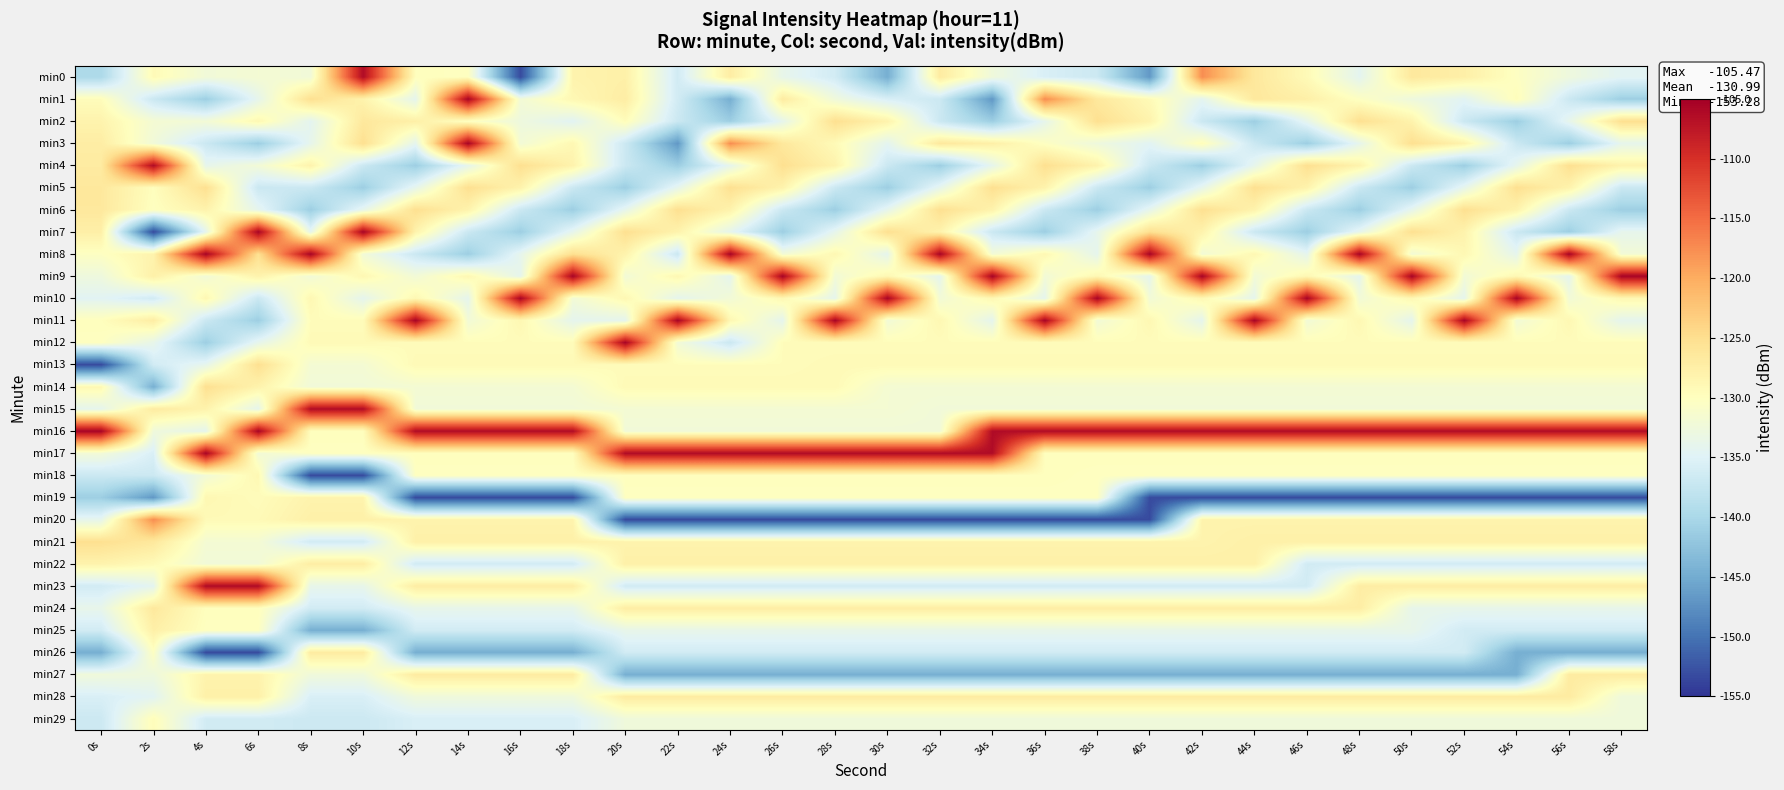

At which category is the sum across all series the highest?

6s